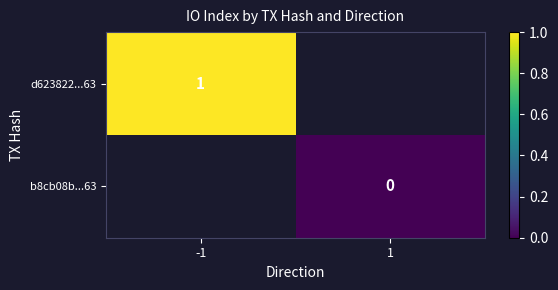

Is it true that d623822...63 equals 0 at -1?

False